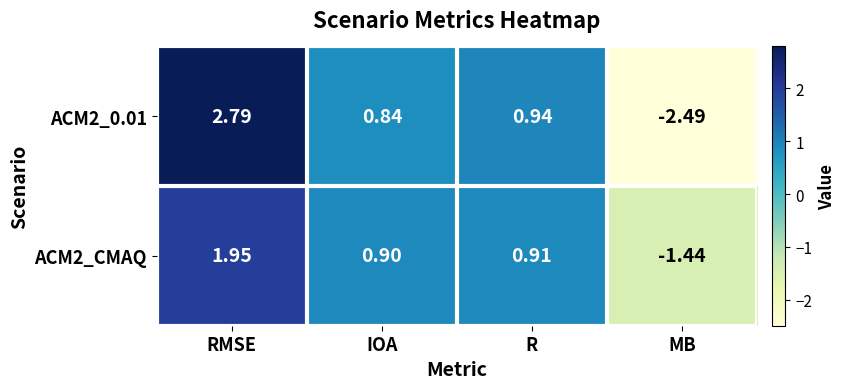

How many series are shown in this chart?

2